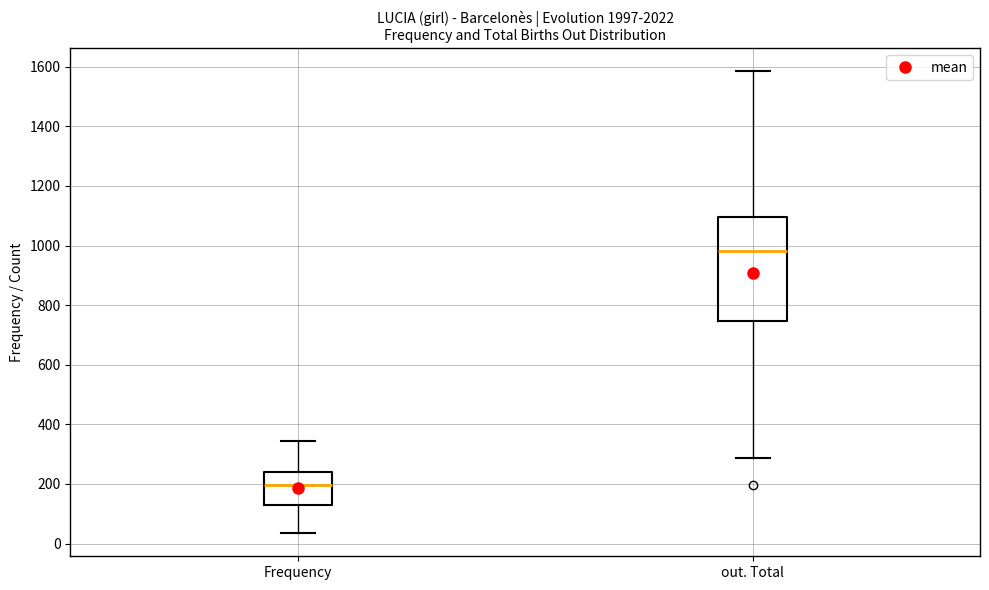

Where is the upper edge of the box for Frequency on the y-axis? The values are not printed on the chart, so give them approximately, as read against the axis.

240